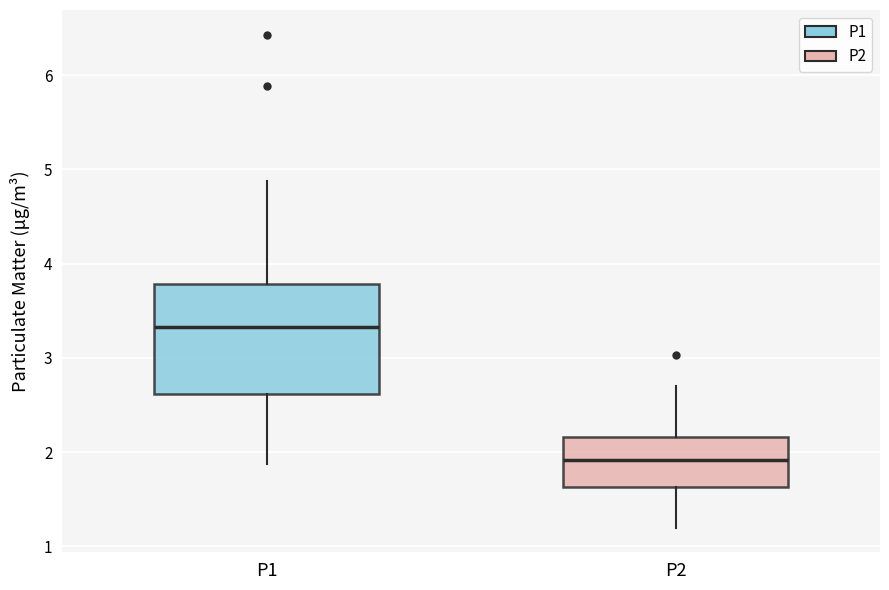

Reading left to right, read every box against the y-axis: the position of its median line, the range the box covers, and the ends of its whiskers. The values are not printed on the chart, so give them approximately, as read against the axis.

P1: median 3.3, box 2.6 to 3.8, whiskers 1.9 to 4.9
P2: median 1.9, box 1.6 to 2.2, whiskers 1.2 to 2.7